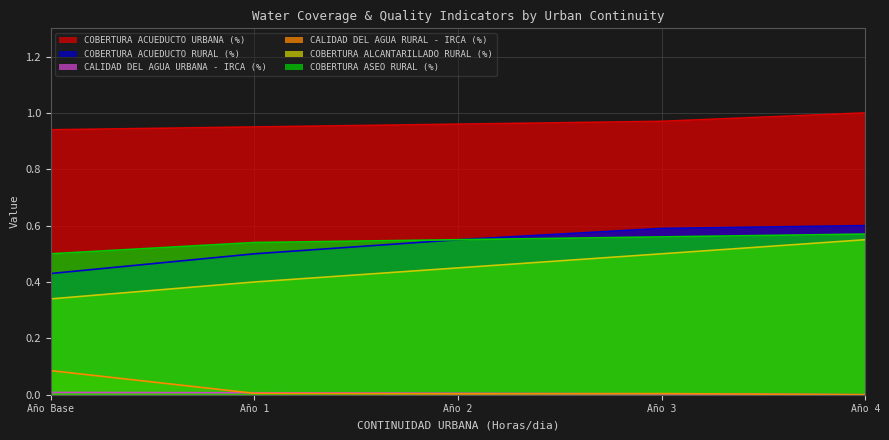

What is the value of the COBERTURA ASEO RURAL (%) point at the 5th from the left?

0.6